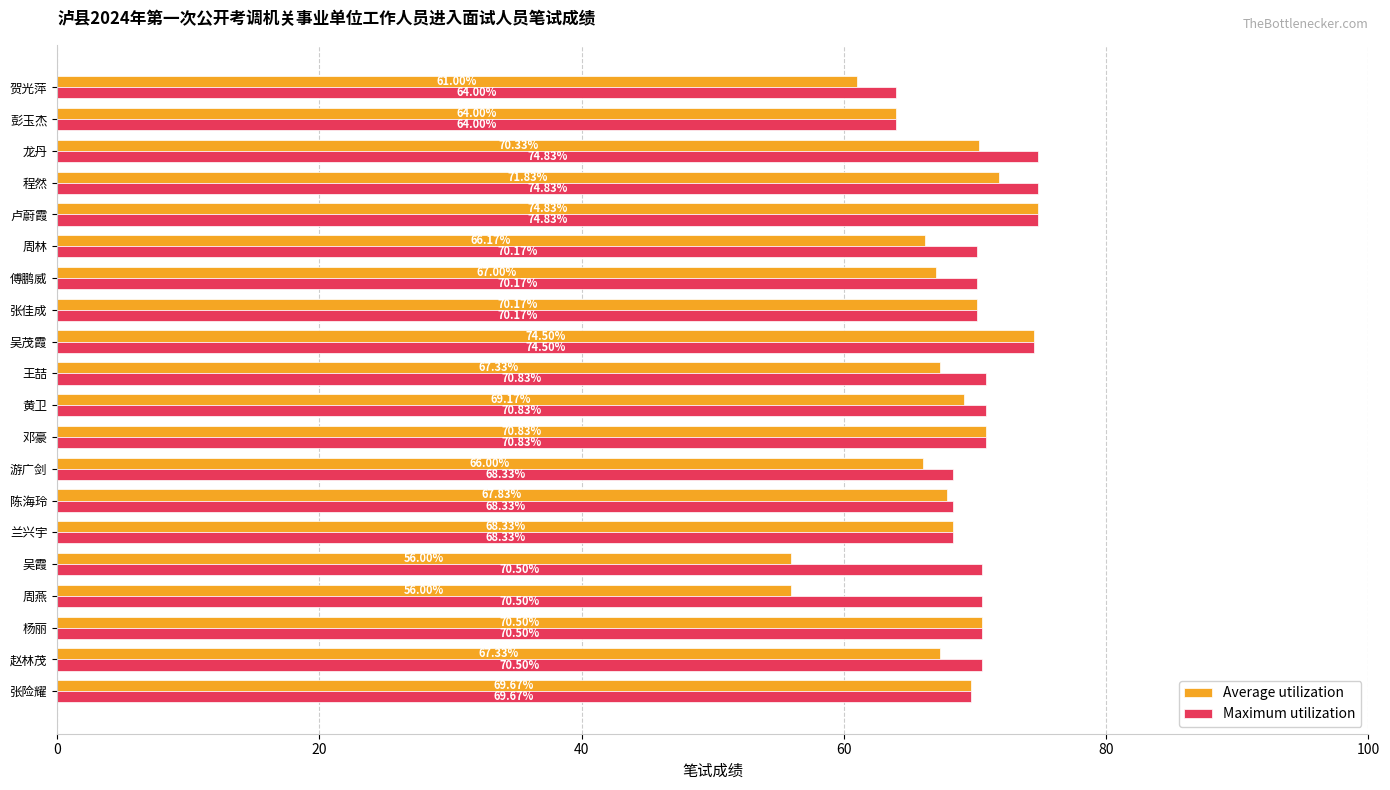

At which category is the sum across all series the highest?

卢蔚霞